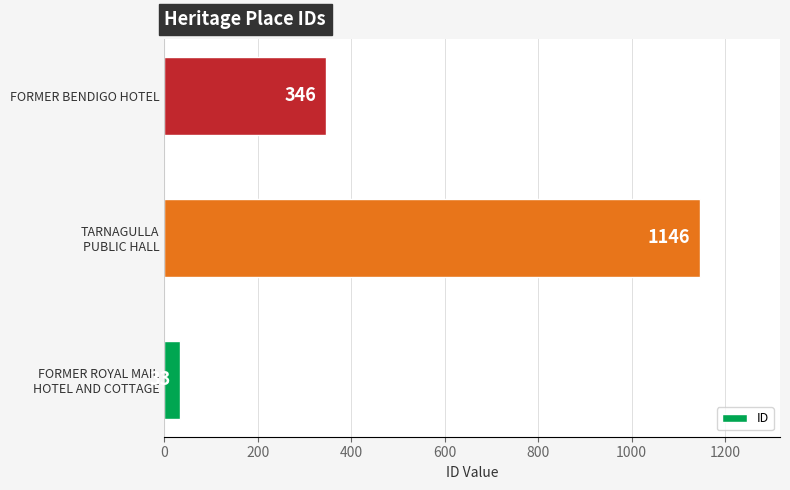

What is the difference between the maximum and second lowest values?

800